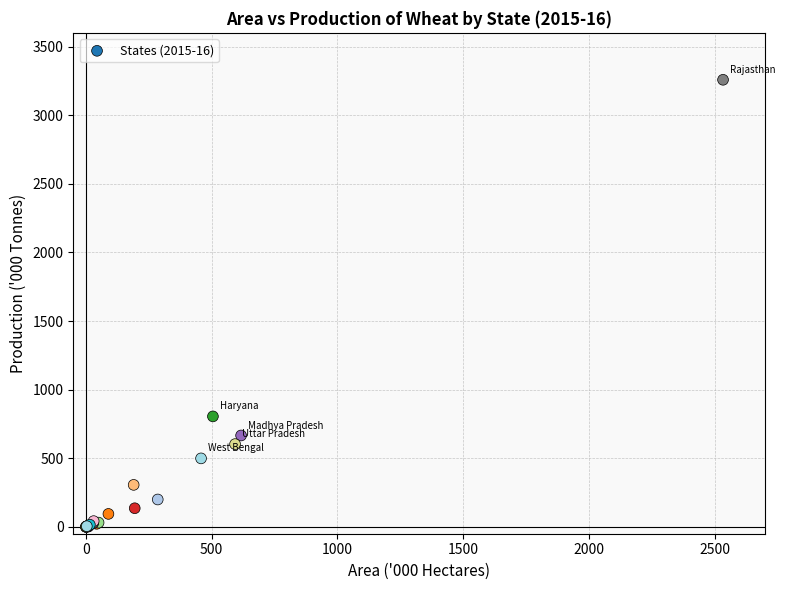

What Y value in the scatter plot is closest to 1629?

805.0